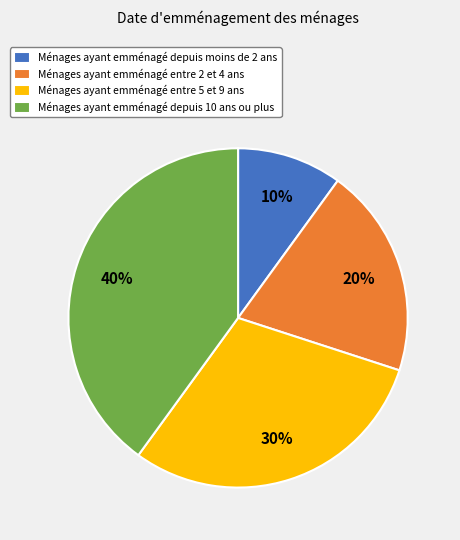

Approximately how many times larger is the value at Ménages ayant emménagé depuis moins de 2 ans compared to Ménages ayant emménagé entre 2 et 4 ans?

0.5